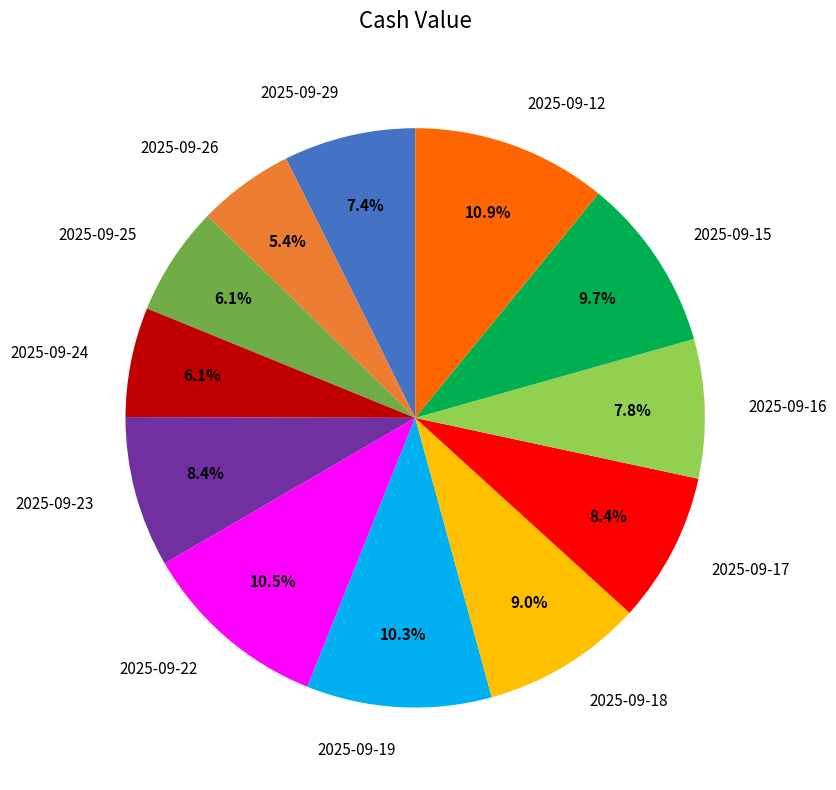

Does 2025-09-23 account for over 50% of the chart?

No